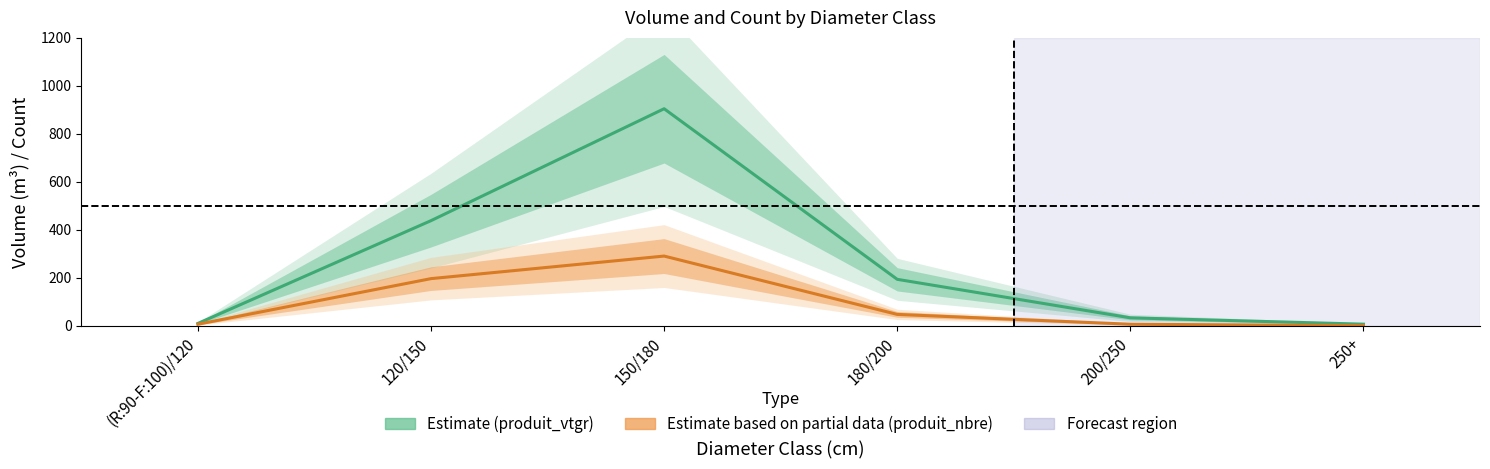

The Estimate (produit_vtgr) series shows 341.4 at 180/200. True or false?

False